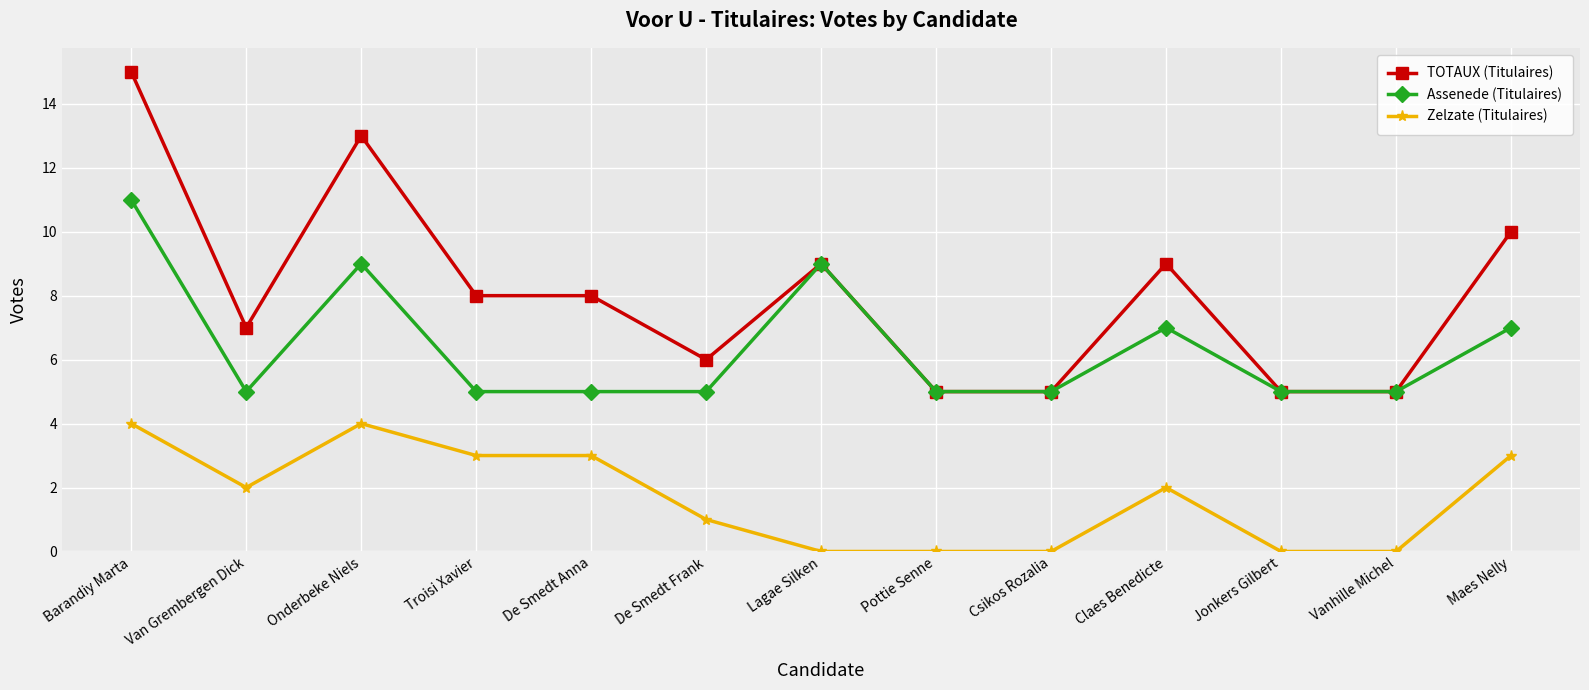

Which category has the highest value in the TOTAUX (Titulaires) series?

Barandiy Marta